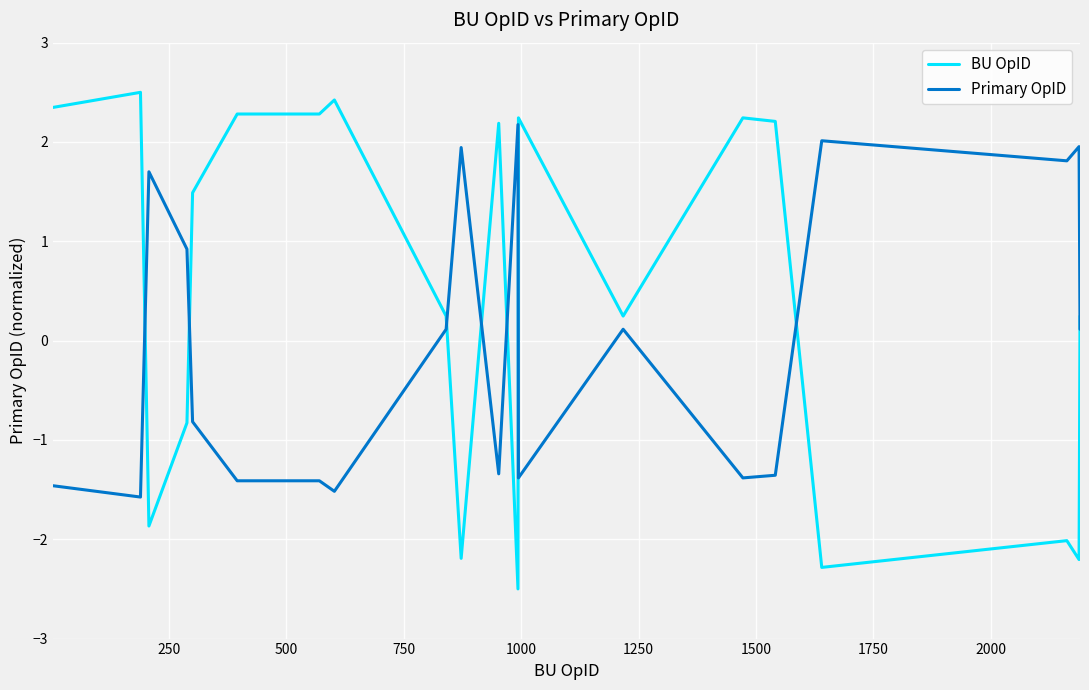

Which series has the widest spread of values?

BU OpID